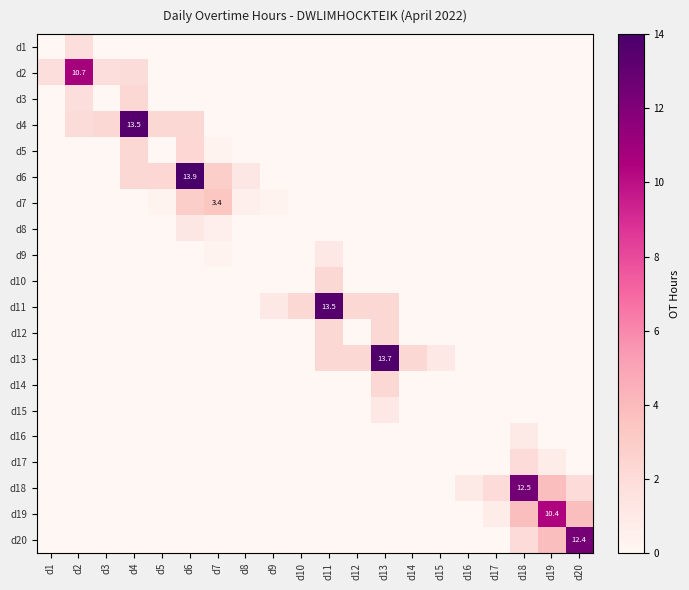

List the labels in order of d5 value, smallest first.

d1, d2, d3, d5, d8, d9, d10, d11, d12, d13, d14, d15, d16, d17, d18, d19, d20, d7, d4, d6